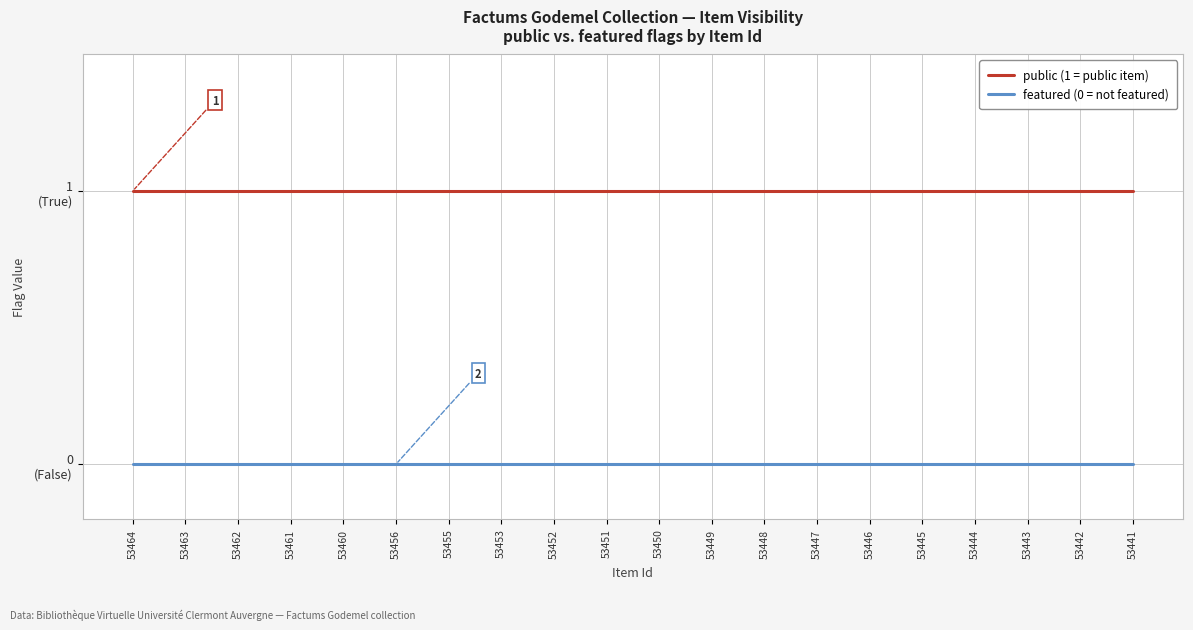

List the labels in order of public (1 = public item) value, largest first.

53464, 53463, 53462, 53461, 53460, 53456, 53455, 53453, 53452, 53451, 53450, 53449, 53448, 53447, 53446, 53445, 53444, 53443, 53442, 53441